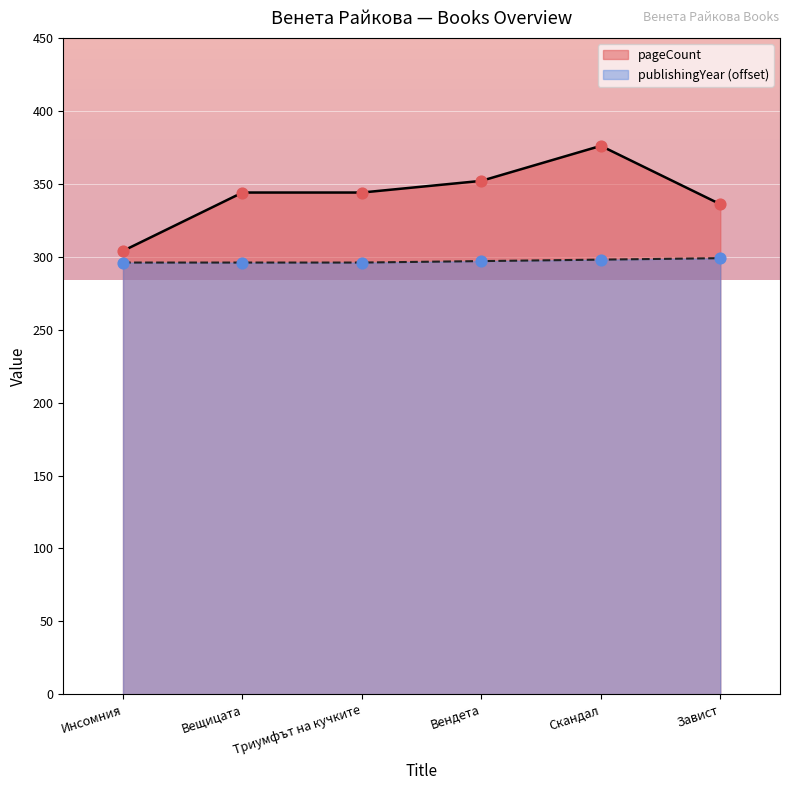

At which category is the sum across all series the highest?

Скандал